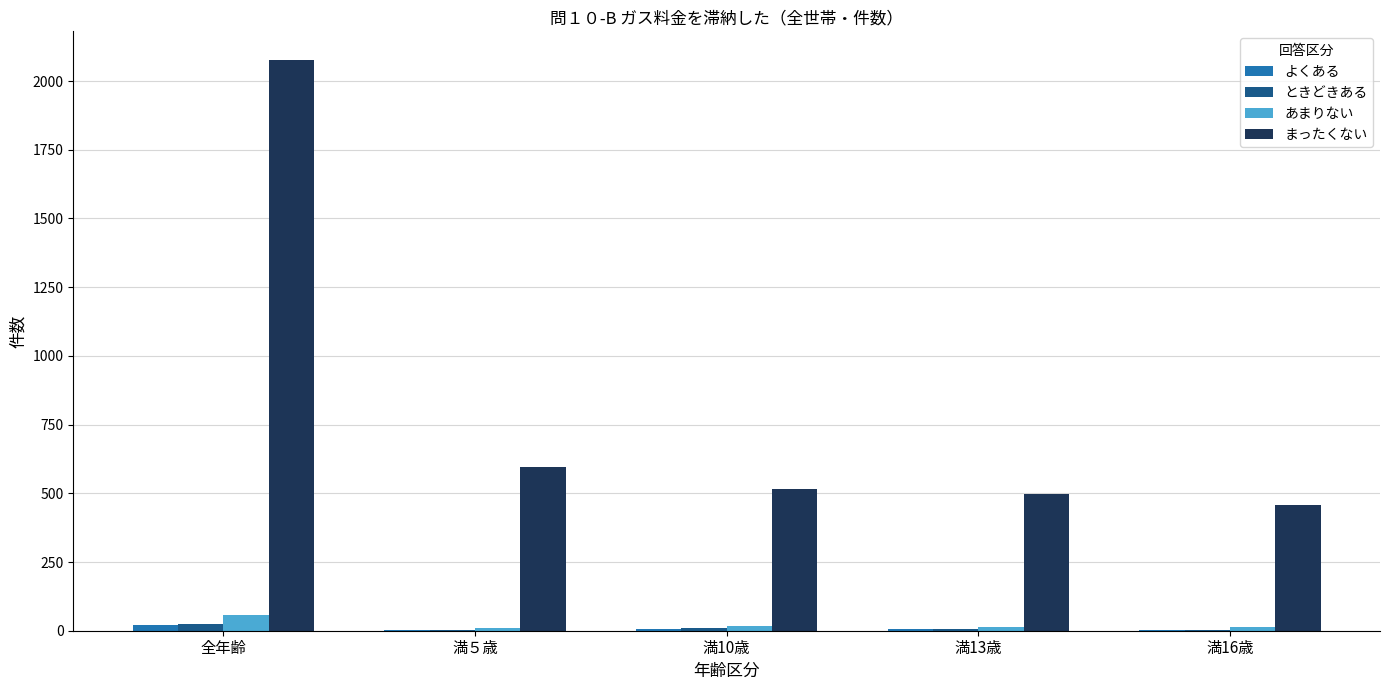

Which series has the largest total across all categories?

まったくない